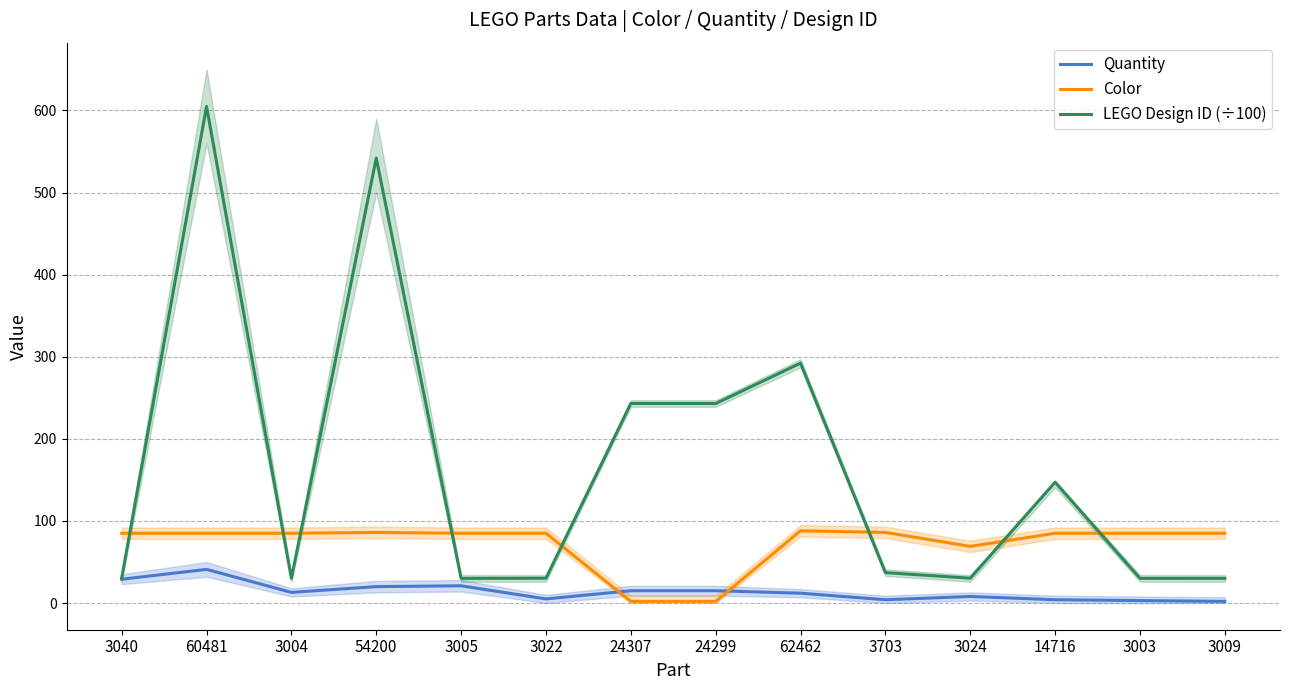

At which label does Color first exceed 85?

54200